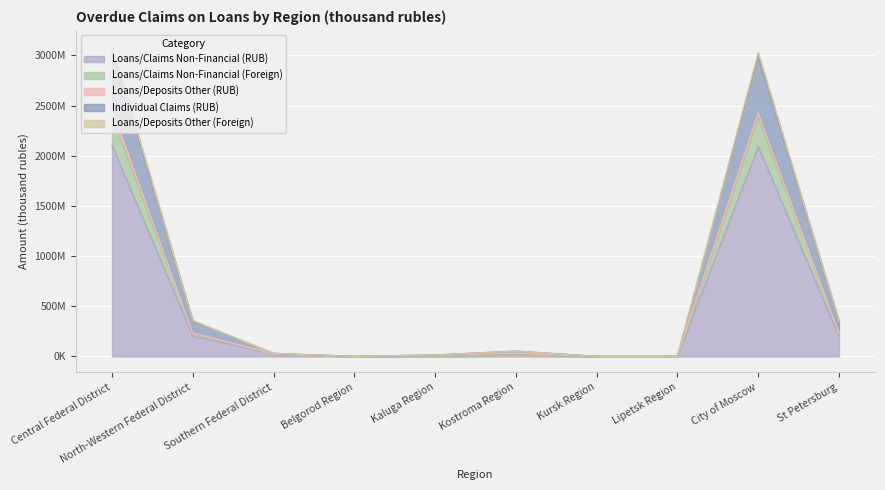

What is the smallest value displayed?

130993